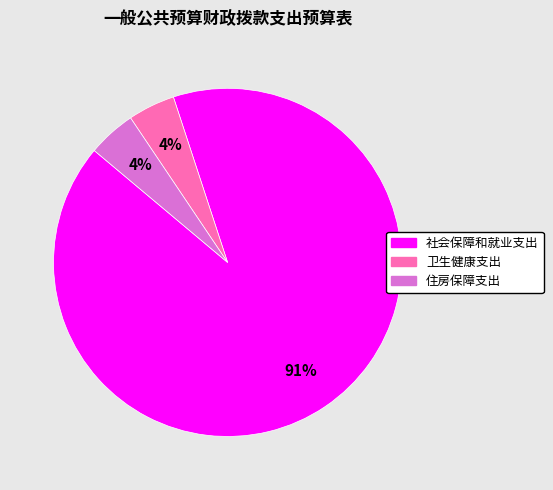

Combined, do 卫生健康支出 and 住房保障支出 account for over 50%?

No